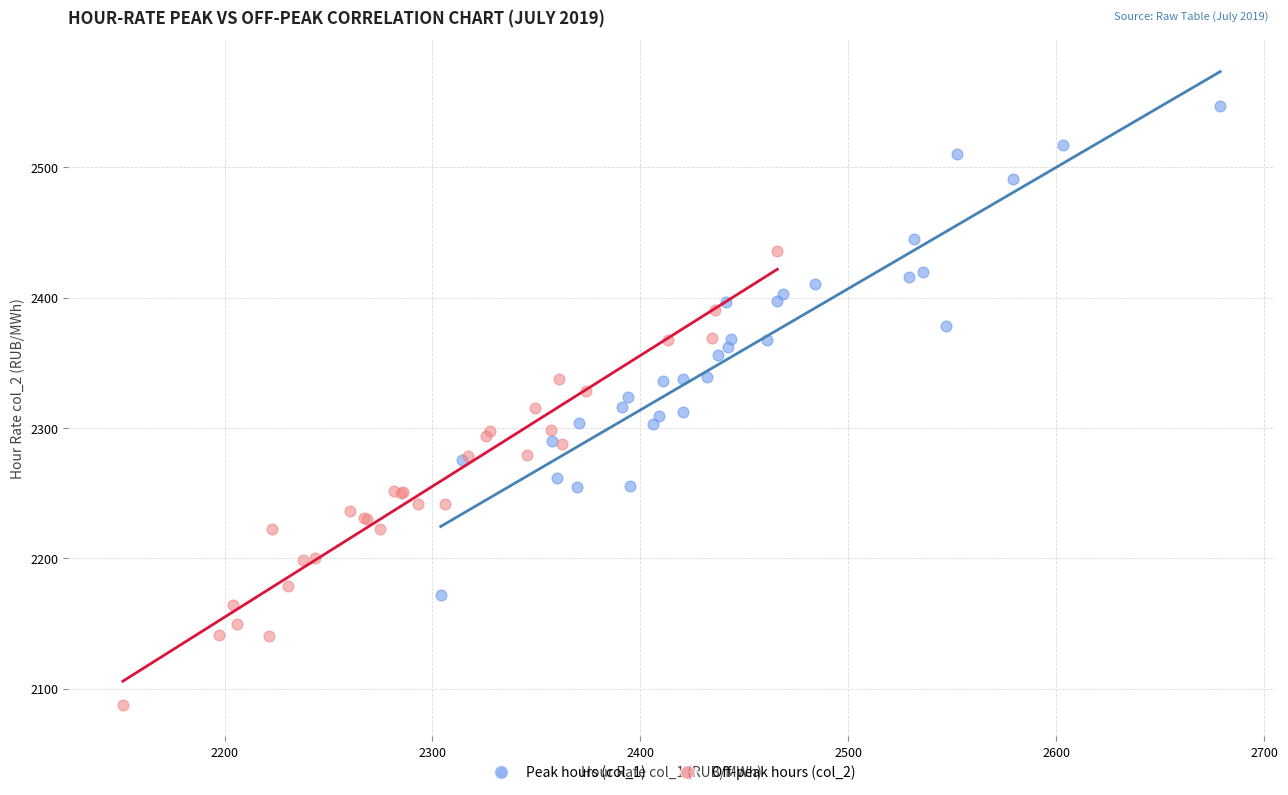

Which series contains the lowest Y value?

Off-peak hours (col_2)